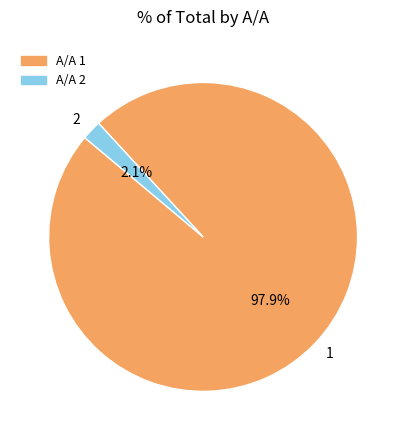

Is there any slice that represents more than half of the pie?

Yes